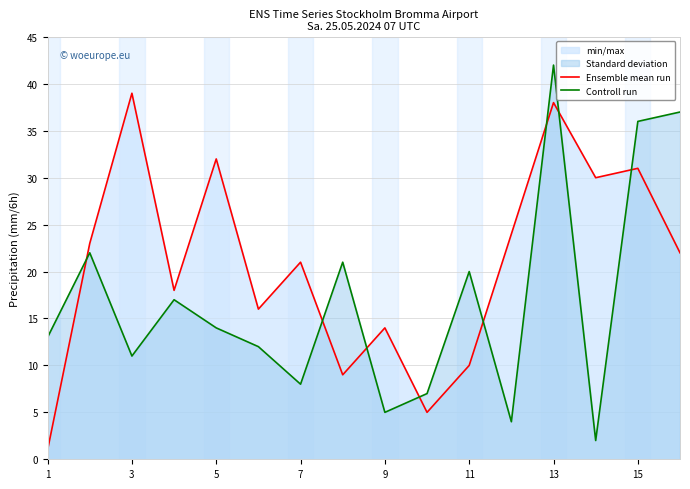

Which series has the widest spread of values?

Controll run